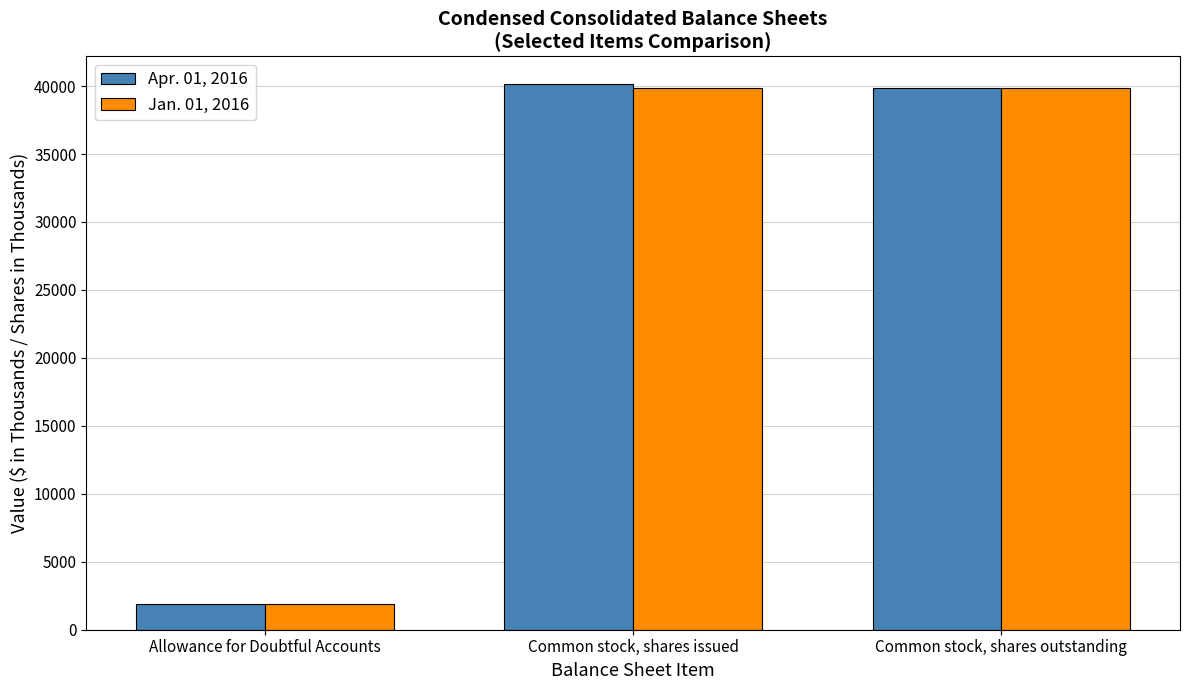

Which category has the lowest value in the Apr. 01, 2016 series?

Allowance for Doubtful Accounts